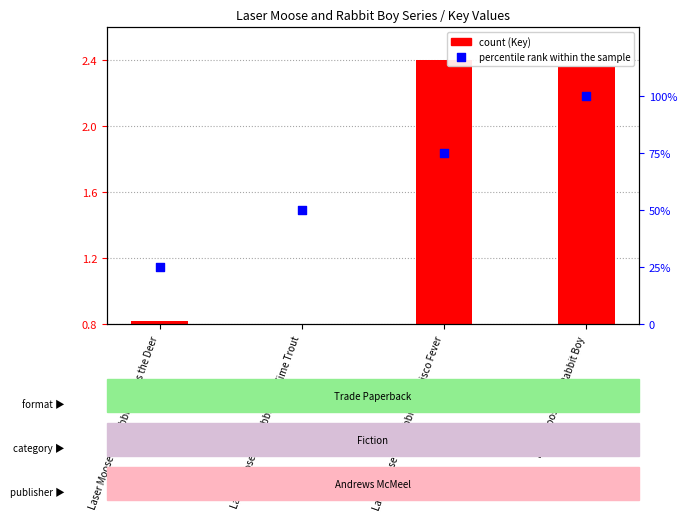

At which category is the sum across all series the highest?

Laser Moose and Rabbit Boy